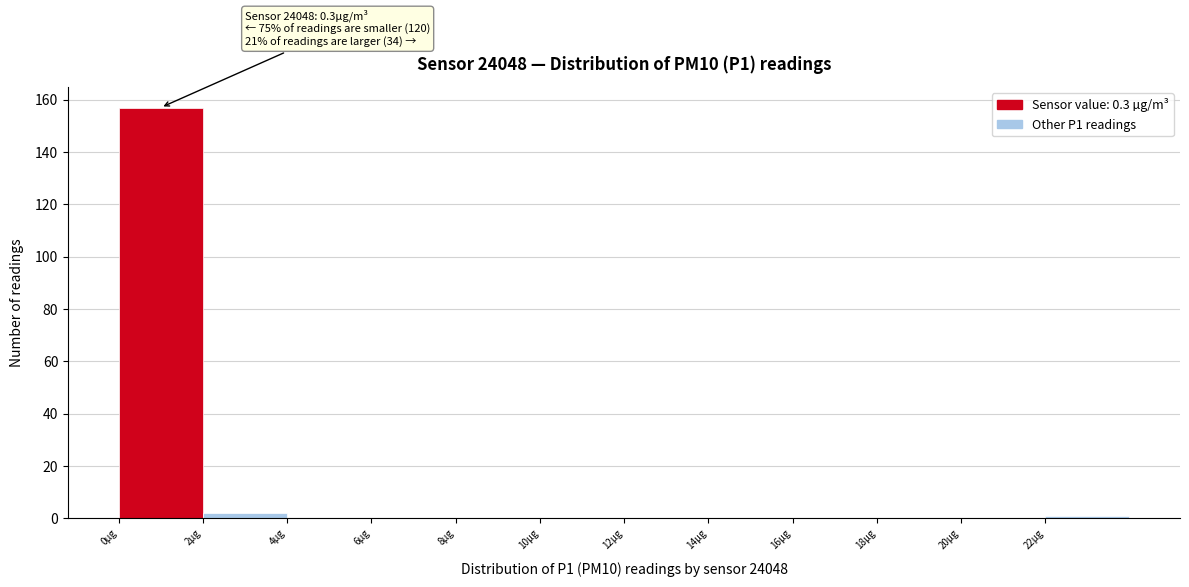

Which range on the x-axis has the tallest bar?

0 to 2